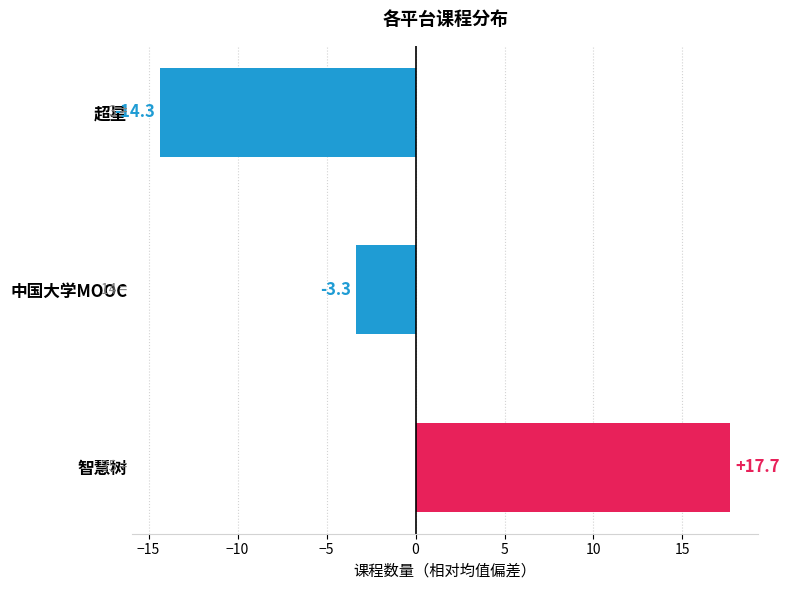

True or false: the data shows 17.7 at 智慧树.

True